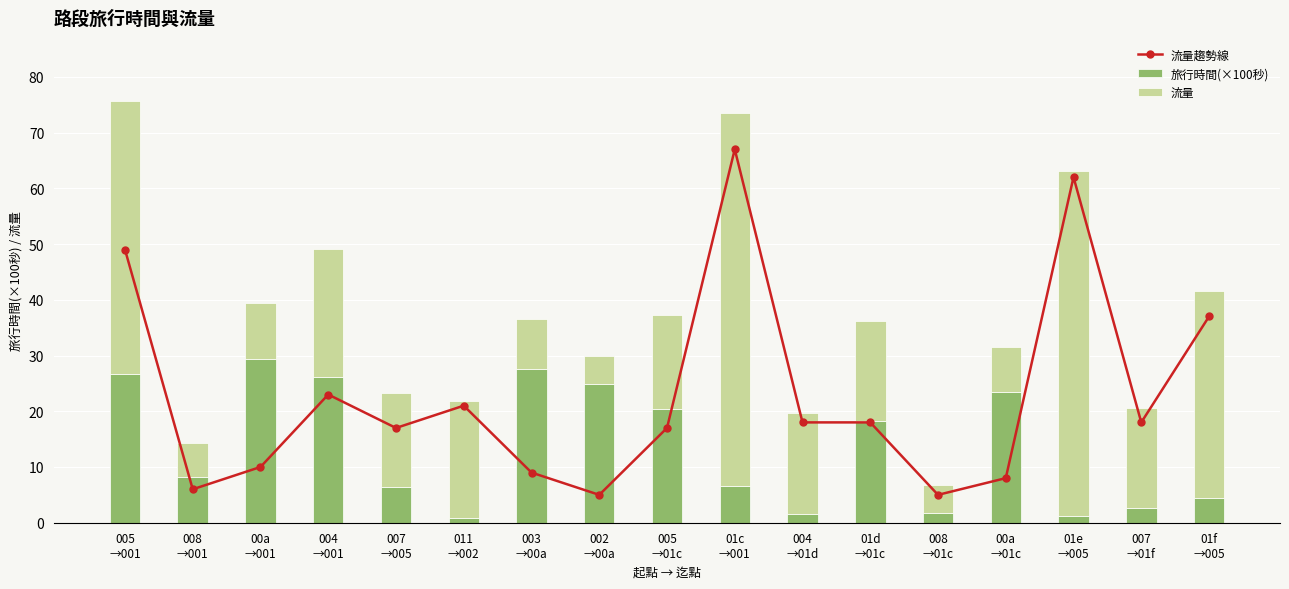

What is the difference between the 流量 values at 00a
→01c and 008
→01c?

3.0